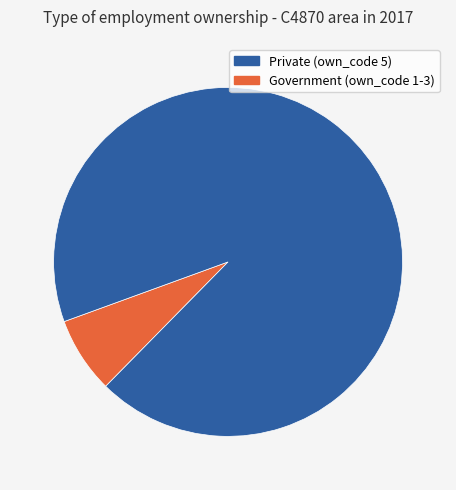

Is there a majority slice in this chart?

Yes